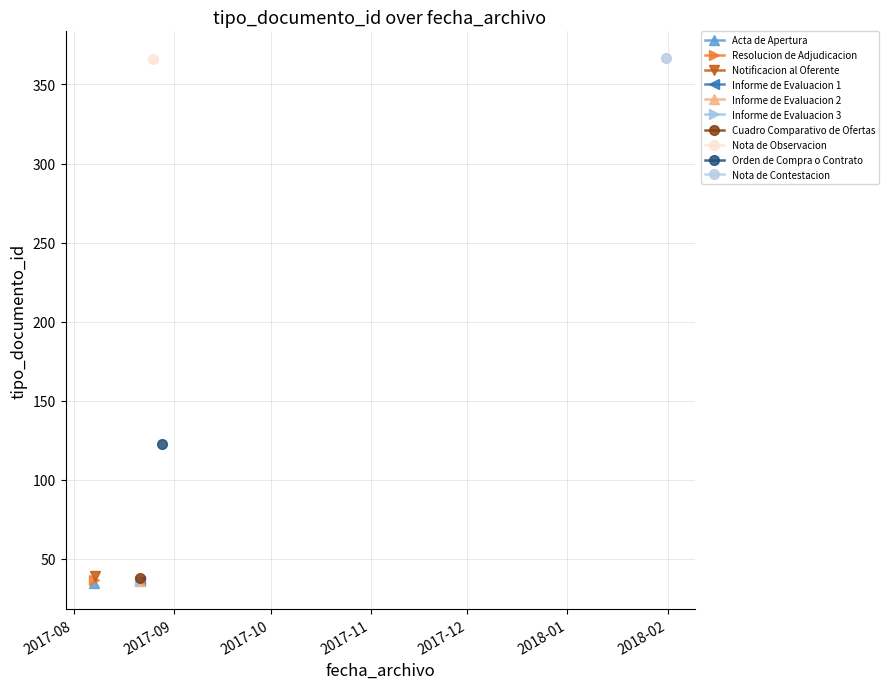

Rank the categories by value from lowest to highest.

2017-08-07 08:38:26, 2017-08-21 17:10:37, 2017-08-21 17:09:29, 2017-08-21 17:08:39, 2017-08-07 08:38:26, 2017-08-21 17:11:05, 2017-08-07 12:16:21, 2017-08-28 10:59:27, 2017-08-25 16:17:35, 2018-01-31 11:52:13